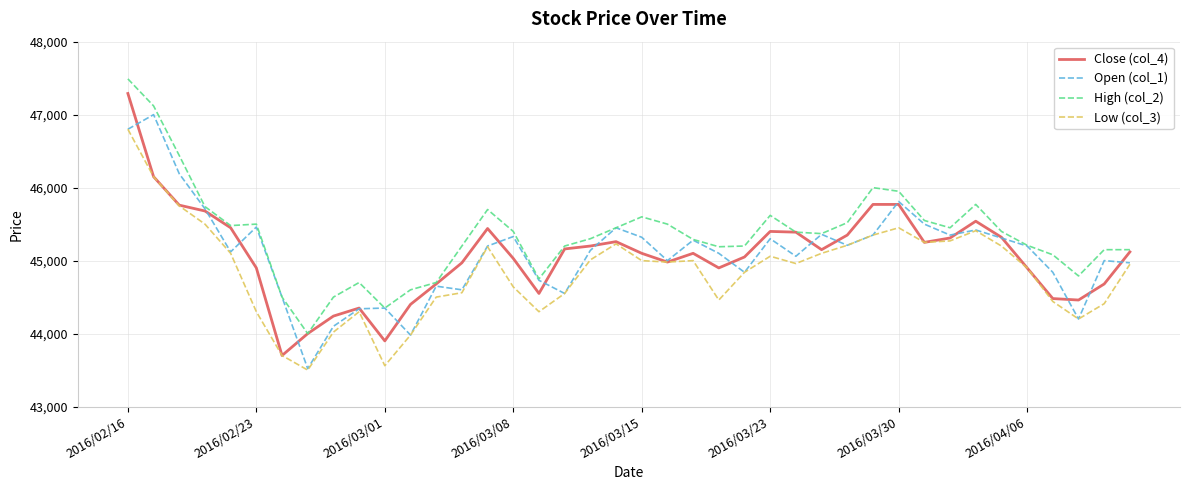

True or false: High (col_2) and Low (col_3) intersect in this chart.

False